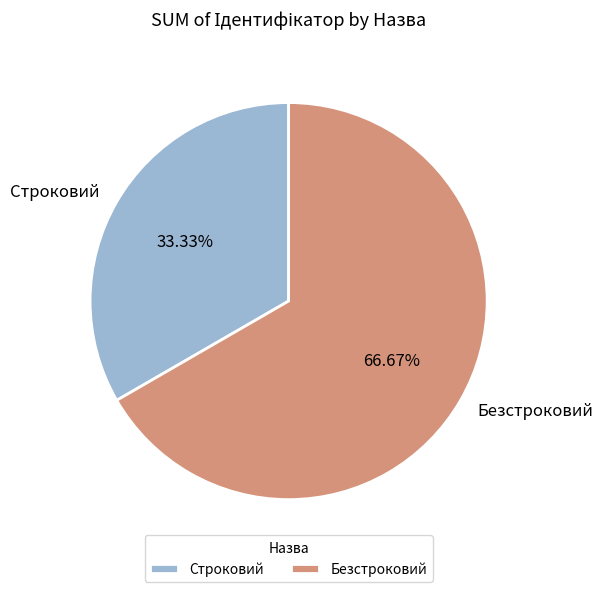

How many segments does this pie chart have?

2